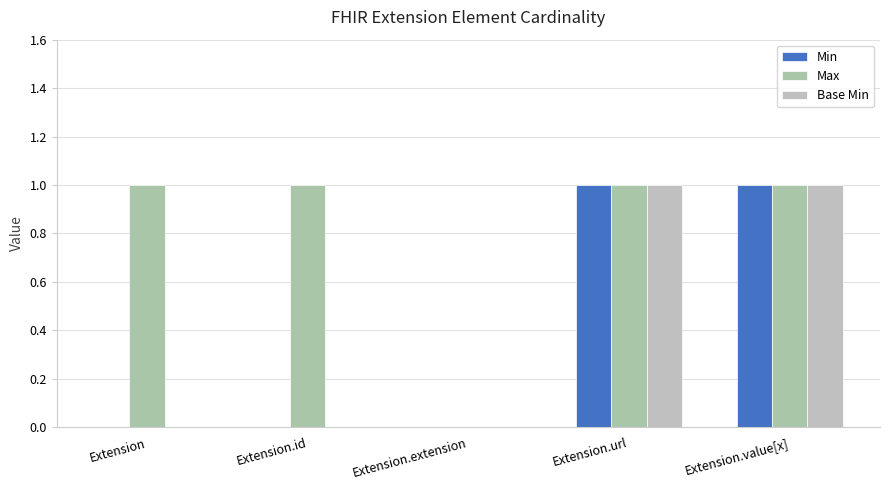

What is the label of the 5th bar from the right?

Extension